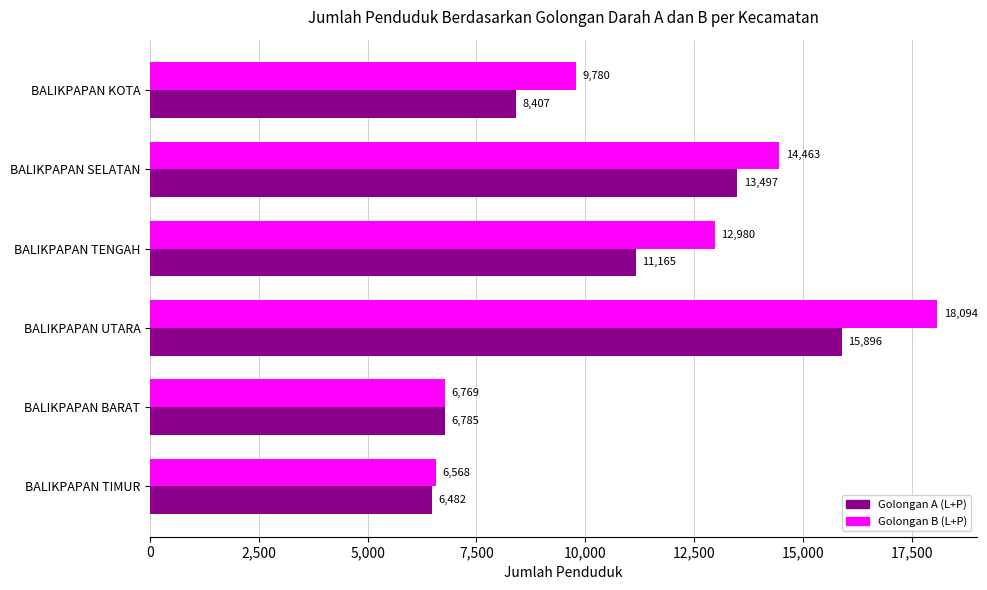

What are all the series names shown in the legend?

Golongan A (L+P), Golongan B (L+P)